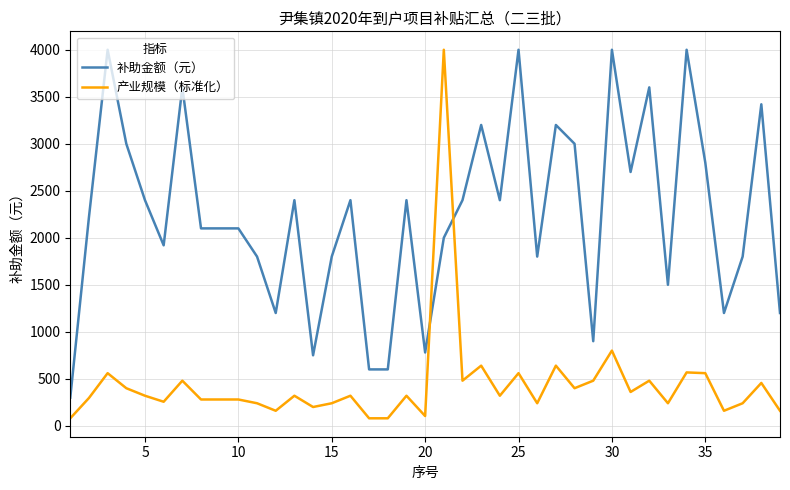

What is the difference between the maximum and minimum values in the 补助金额（元） series?

3700